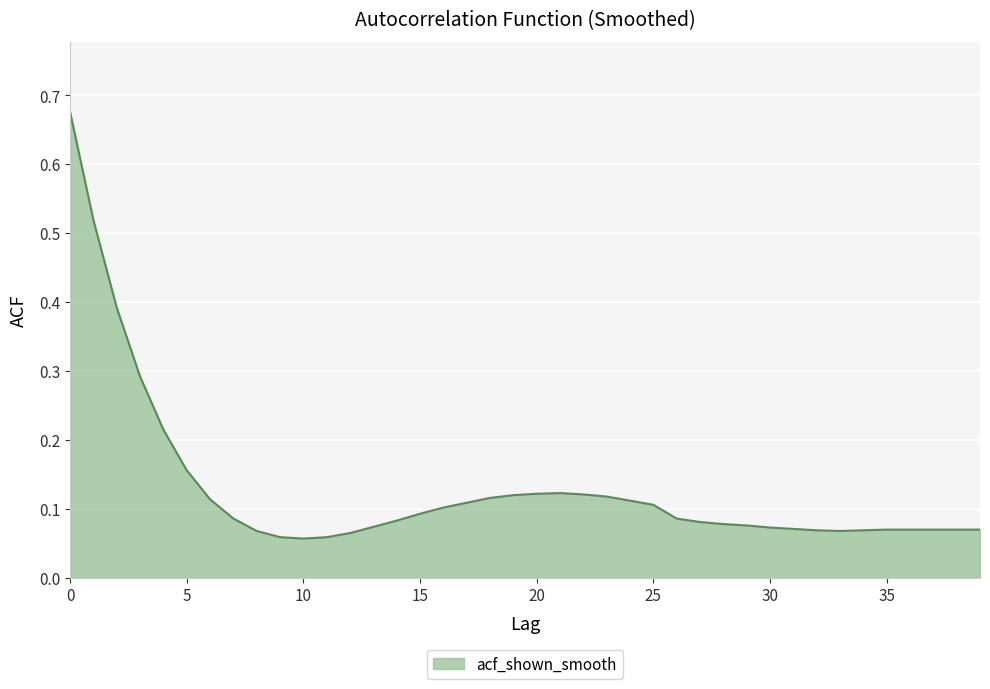

What is the difference between the maximum and minimum values?

0.6